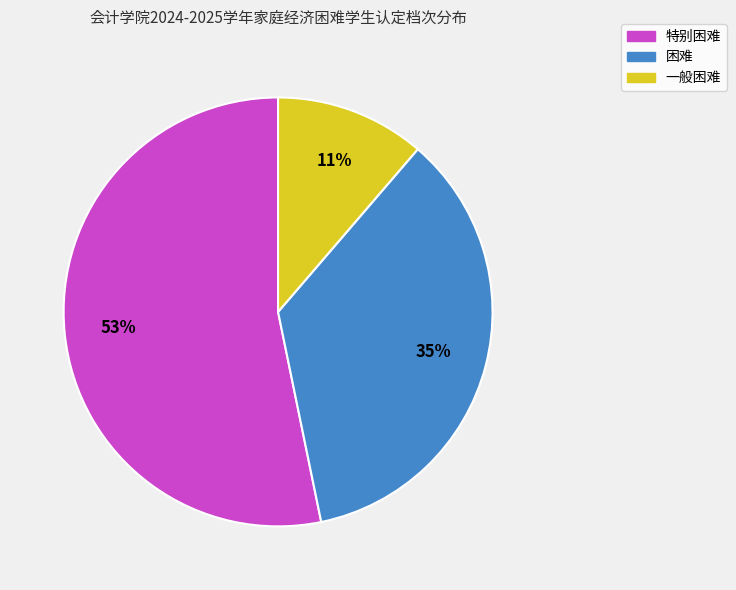

Count the number of slices in the pie.

3